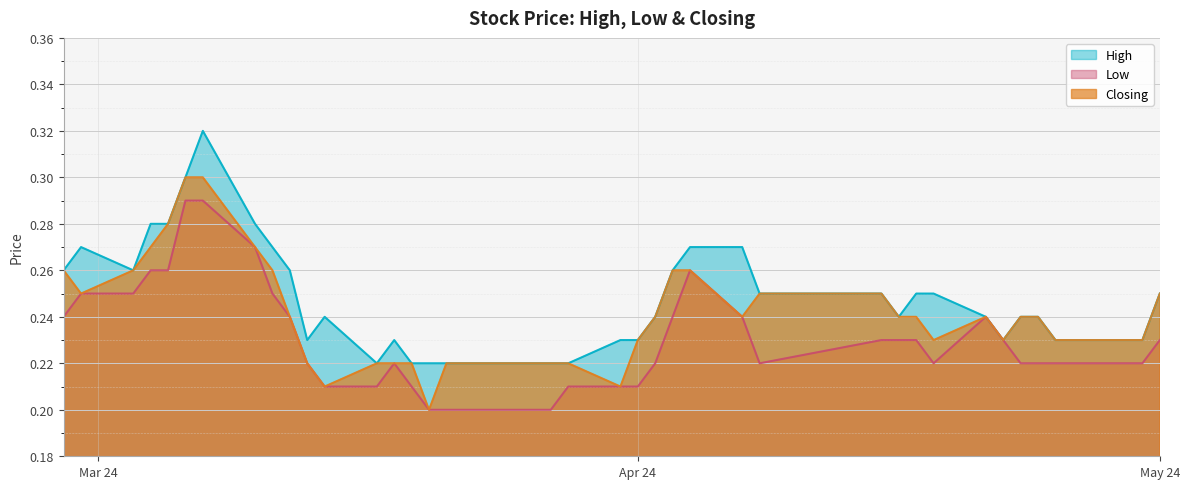

Rank the series by their maximum value, from highest to lowest.

High, Closing, Low